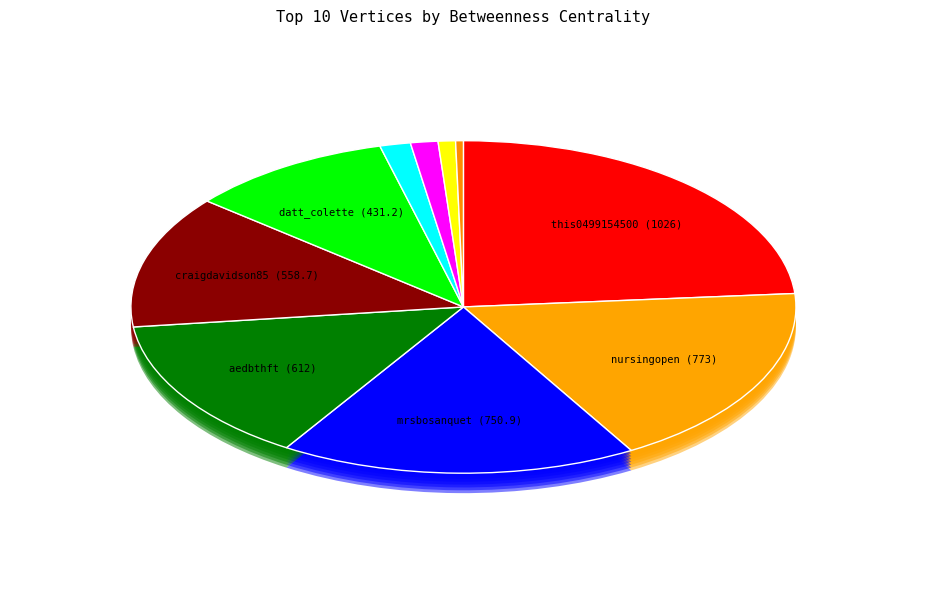

Rank the categories by value from highest to lowest.

this0499154500, nursingopen, mrsbosanquet, aedbthft, craigdavidson85, datt_colette, sarahha88622902, fnightingalef, northmidnhs, jesslsainsbury